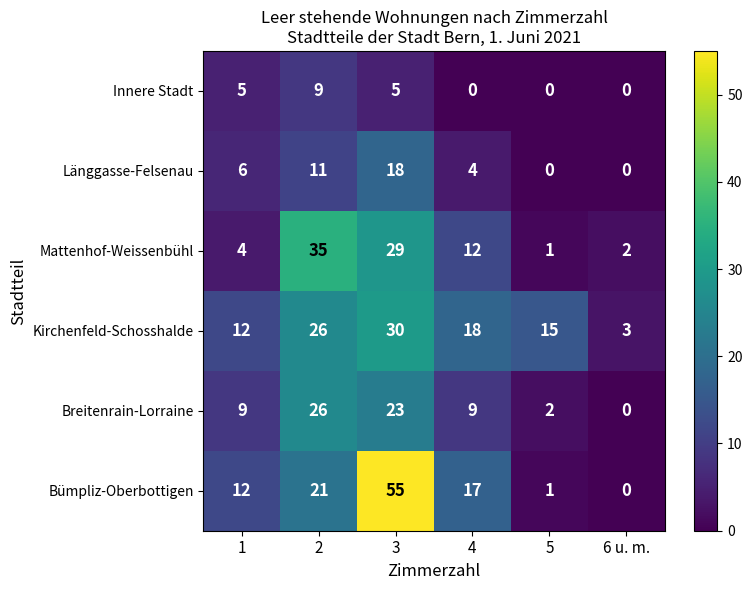

What is the sum of the Mattenhof-Weissenbühl values at 2 and 6 u. m.?

37